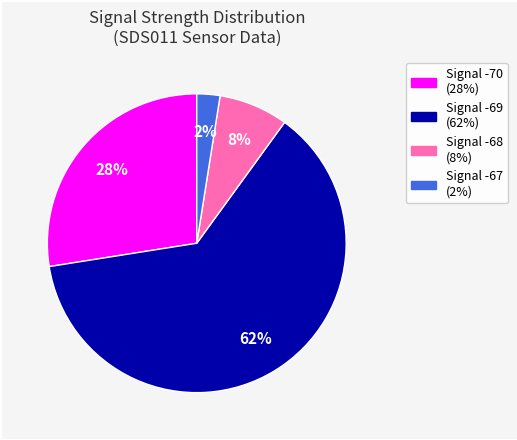

To the nearest percent, what is the average slice percentage?

25%